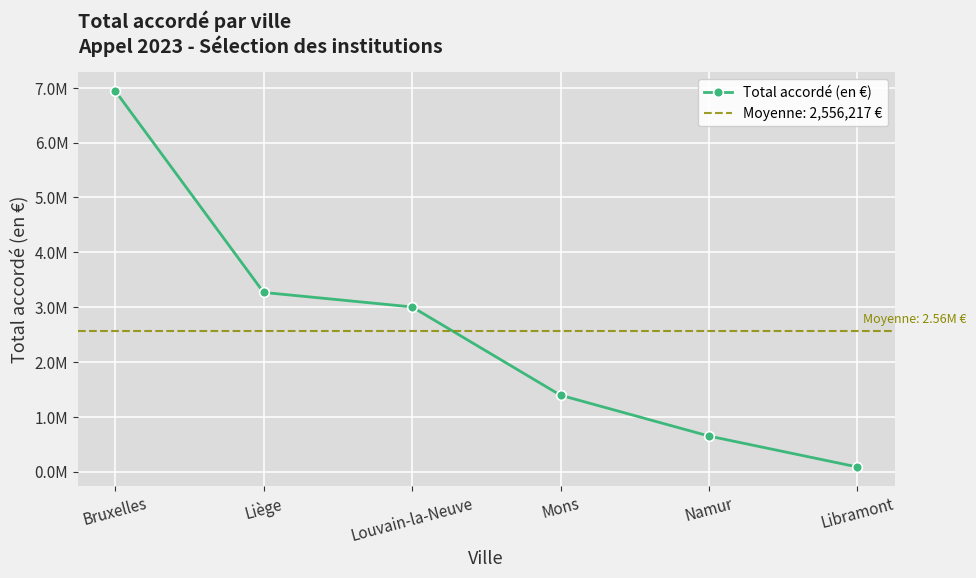

Reading left to right, transcribe all the data shown in this chart.

Bruxelles=6941946	Liège=3266787	Louvain-la-Neuve=3002518	Mons=1393036	Namur=648473	Libramont=84540